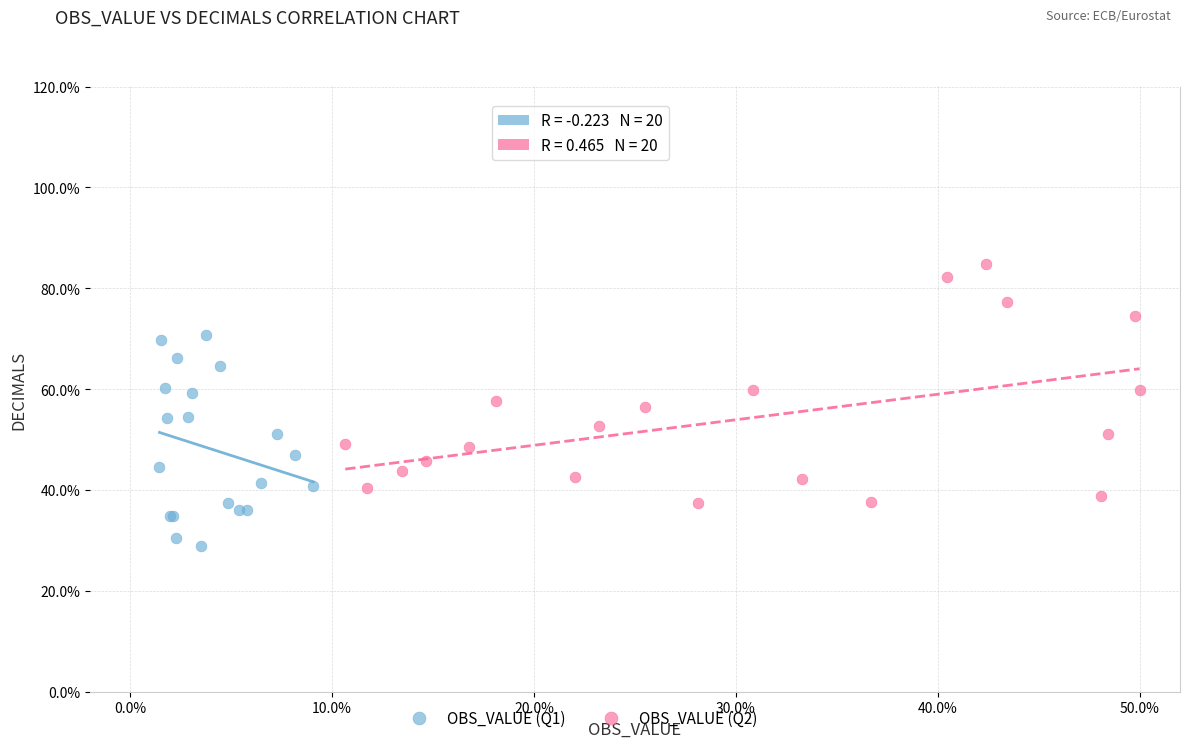

Which series has the largest Y range (max minus min)?

OBS_VALUE (Q2)